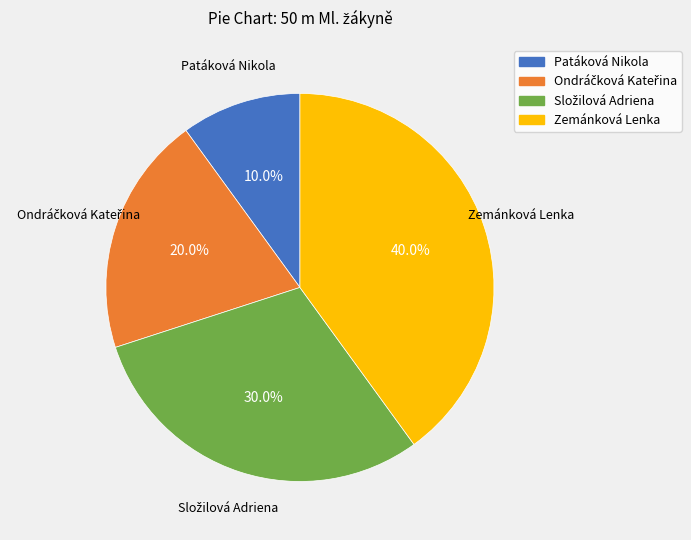

To the nearest percent, what portion does Zemánková Lenka represent?

40%